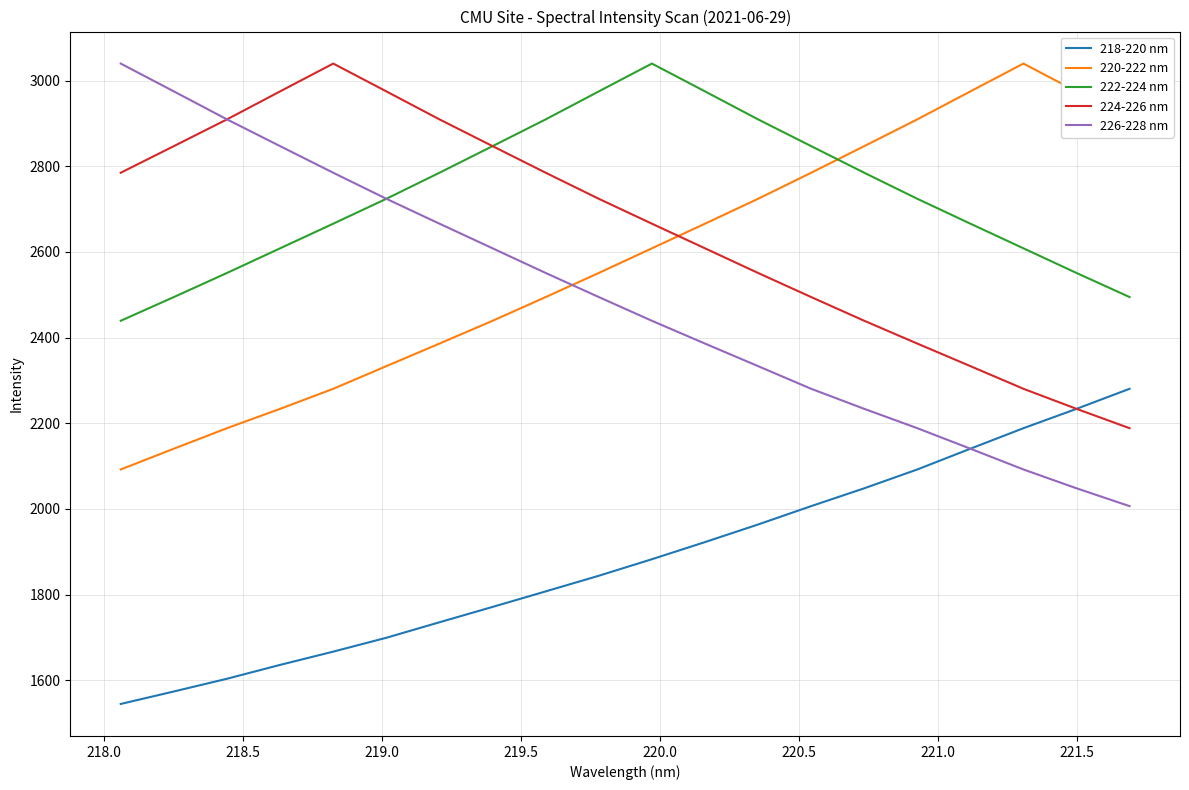

Which series has the largest total across all categories?

222-224 nm